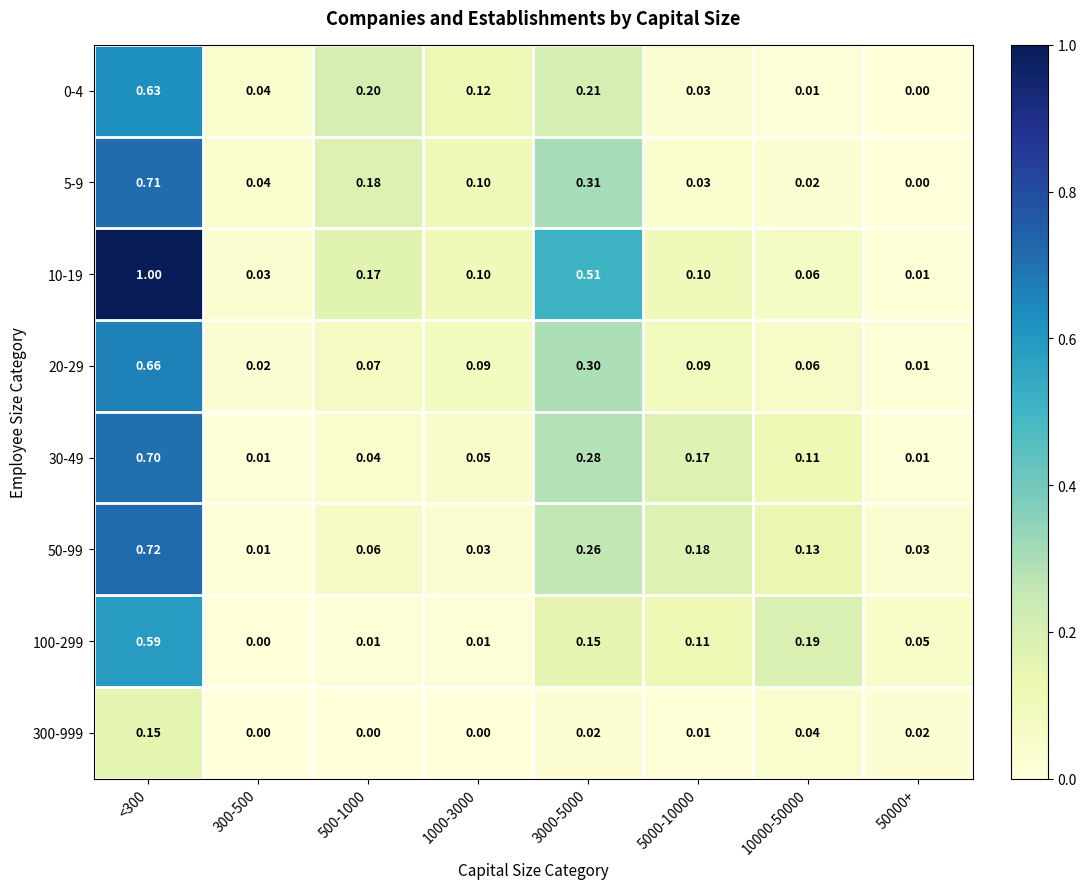

Is the value of 0-4 at 500-1000 greater than the value of 30-49 at <300?

No